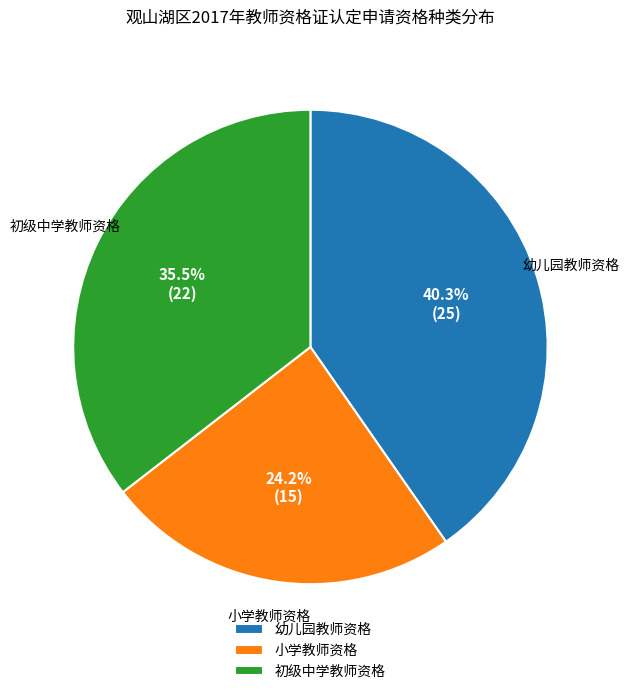

Is it true that 小学教师资格 is 24% of the pie?

True